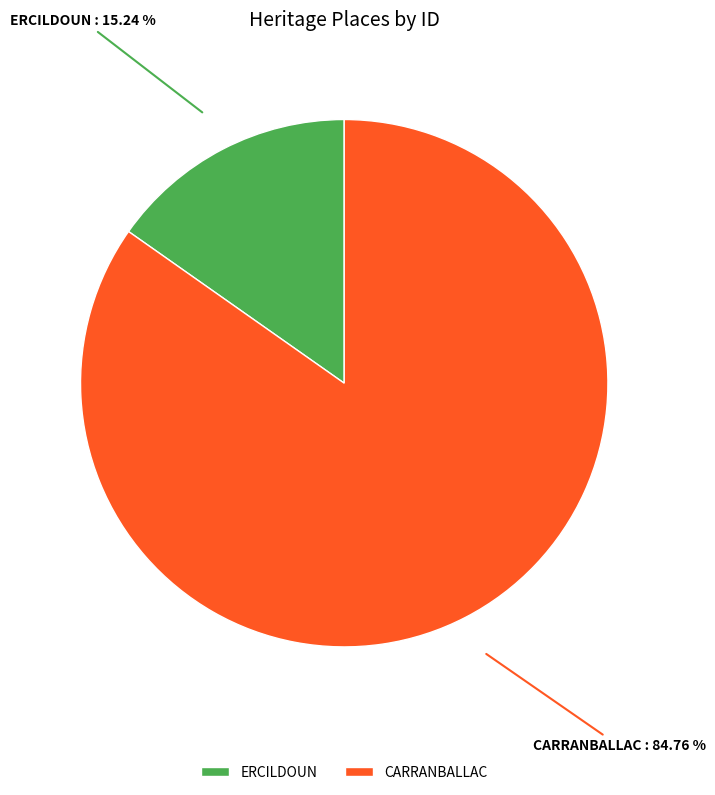

Count the number of slices in the pie.

2